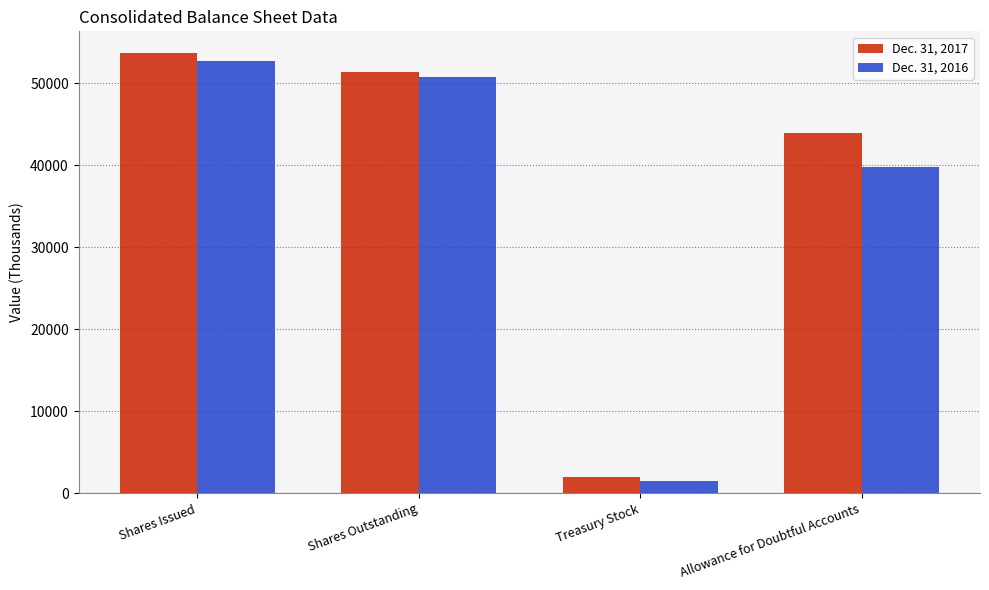

Reading right to left, extract all data points from this chart.

Dec. 31, 2017: Allowance for Doubtful Accounts=43961	Treasury Stock=1932	Shares Outstanding=51360	Shares Issued=53675
Dec. 31, 2016: Allowance for Doubtful Accounts=39791	Treasury Stock=1520	Shares Outstanding=50838	Shares Issued=52787